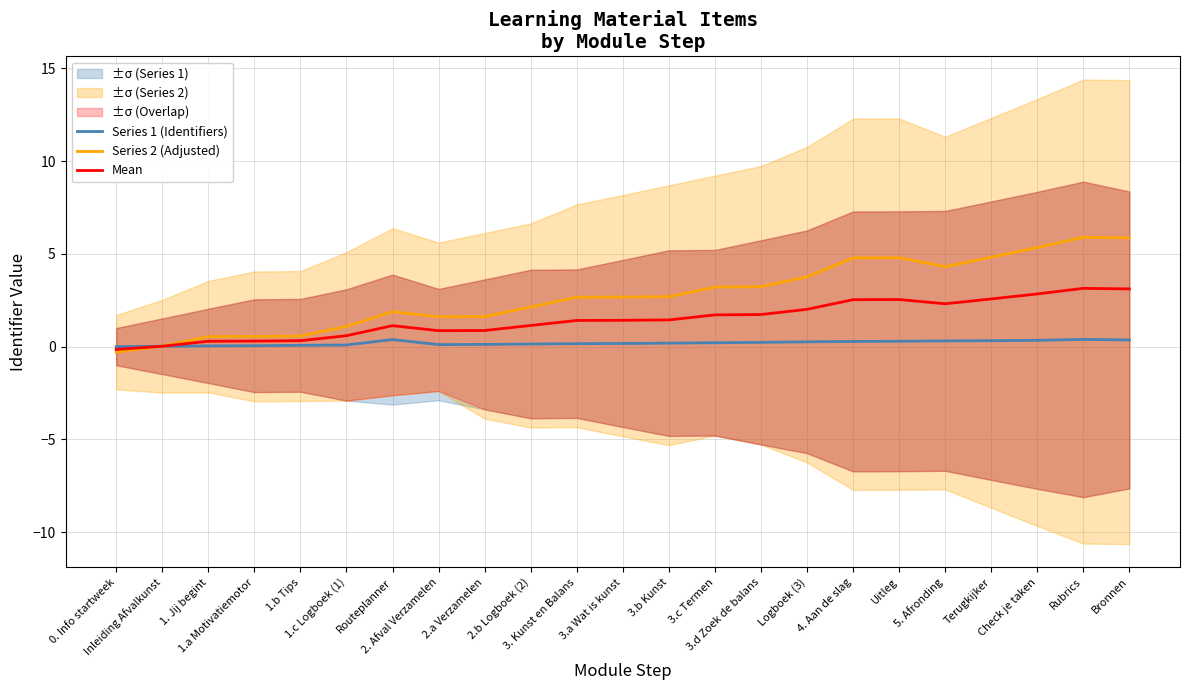

Between 3.d Zoek de balans and Rubrics, which is larger?

Rubrics